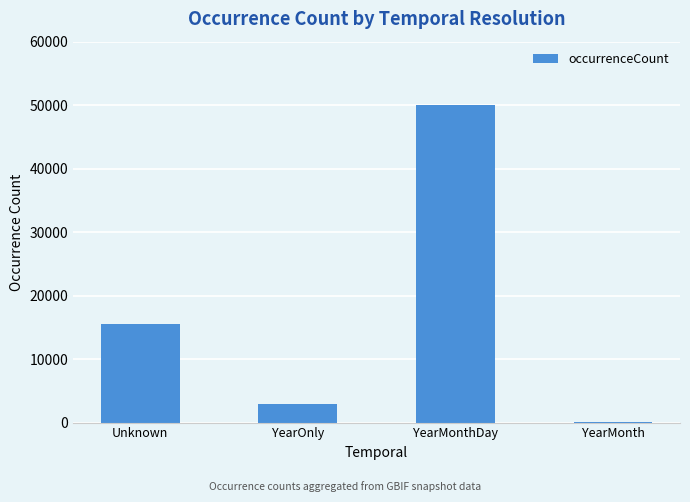

What is the average value?

17124